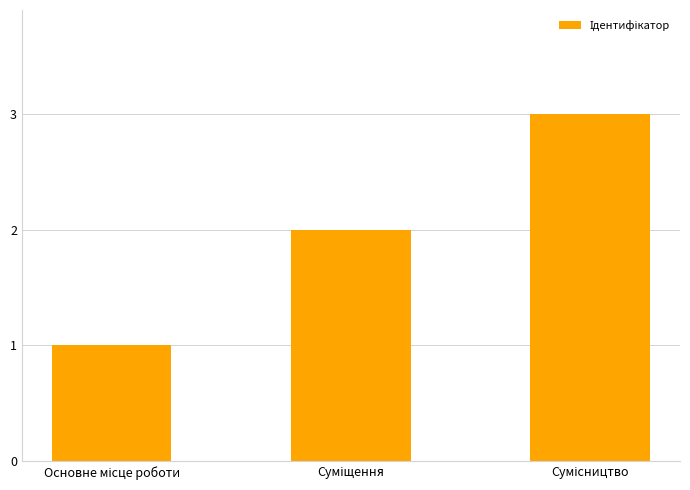

Are the bars horizontal?

No